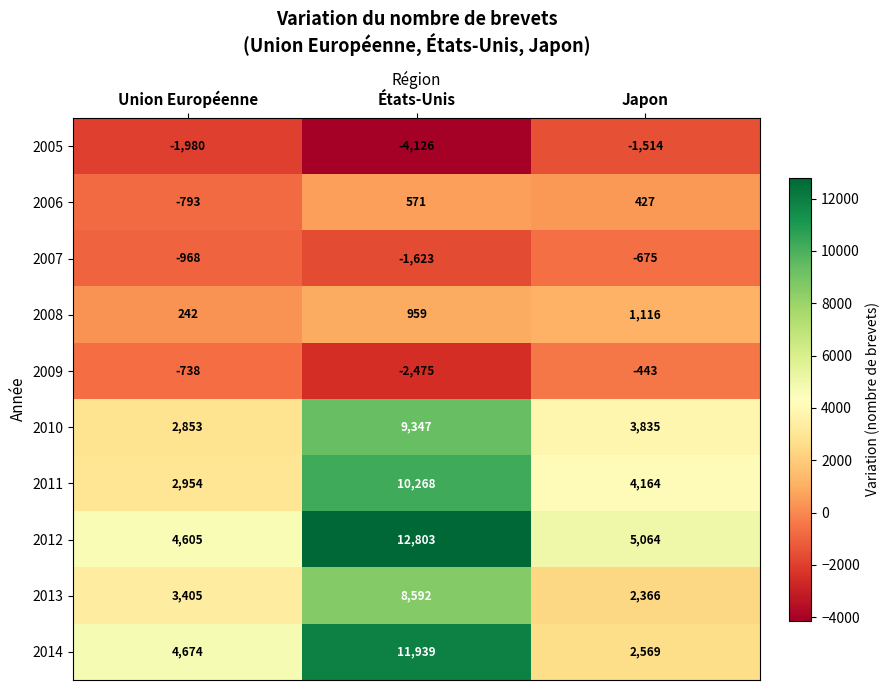

Which series has the largest total across all categories?

2012